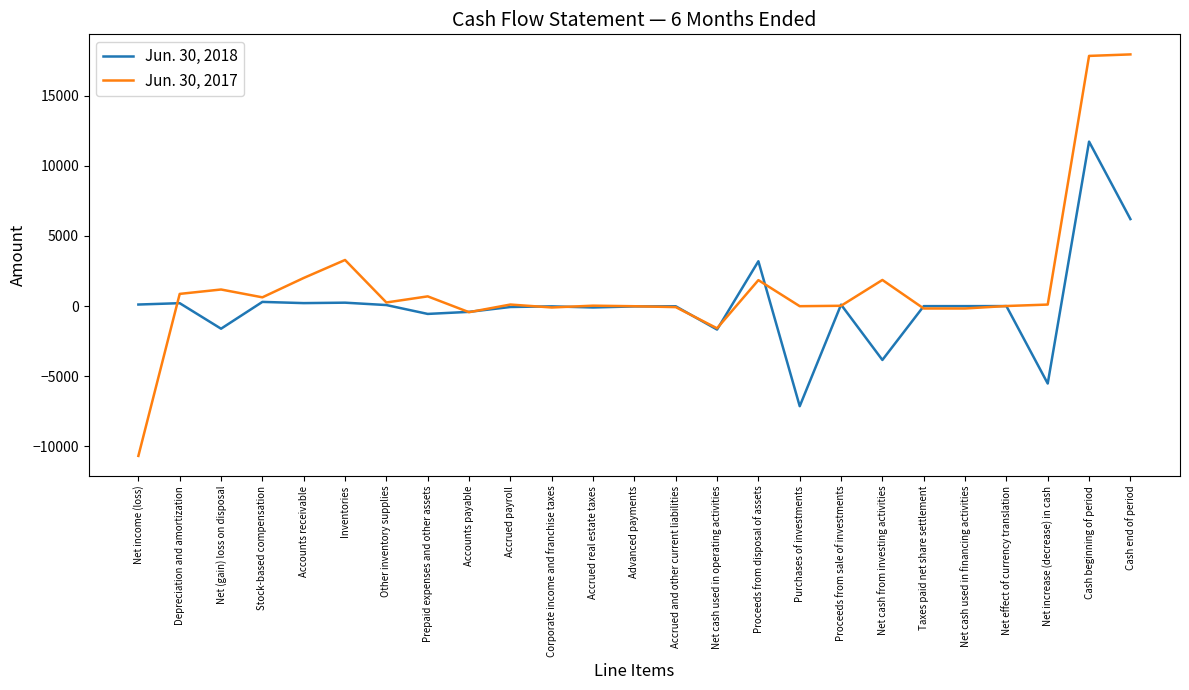

Is the value of Jun. 30, 2018 at Advanced payments greater than the value of Jun. 30, 2017 at Proceeds from disposal of assets?

No